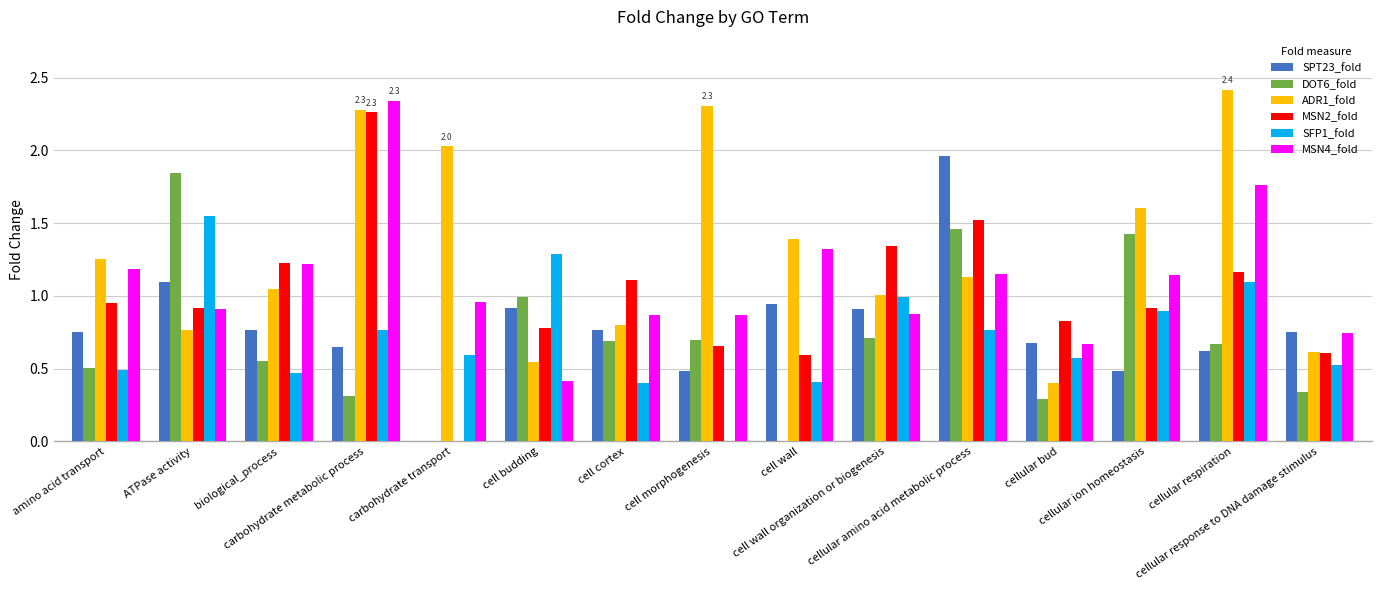

Which series has the largest total across all categories?

ADR1_fold